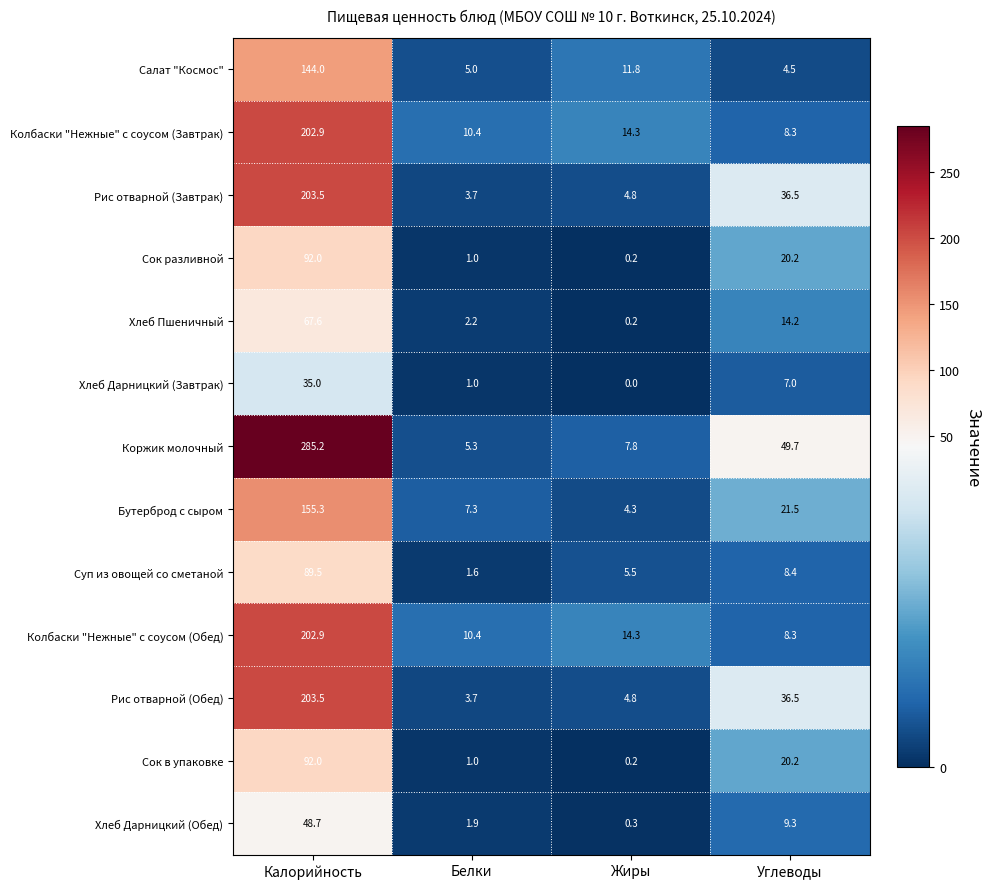

What is the spread (max minus min) of values at Углеводы?

45.2